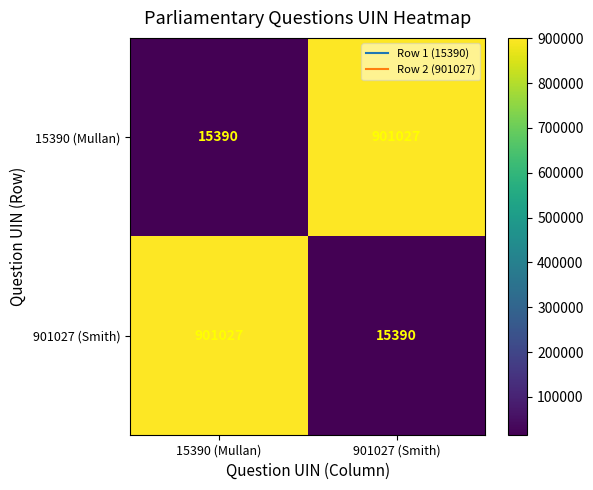

Rank the categories by 901027 (Smith) value from lowest to highest.

901027 (Smith), 15390 (Mullan)